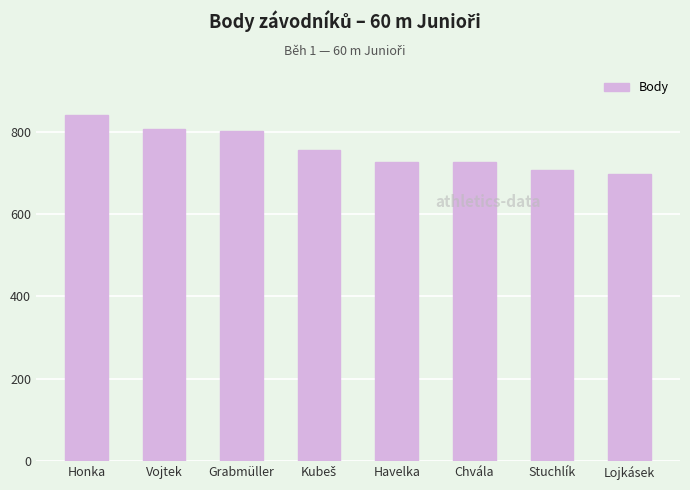

What is the average value?

757